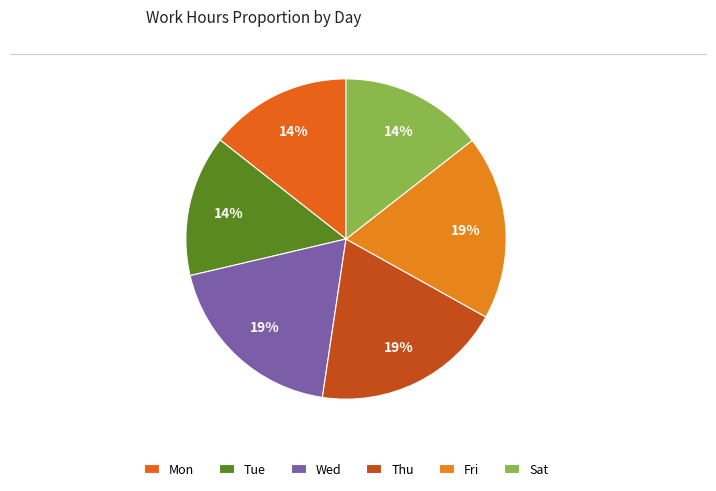

How many segments does this pie chart have?

6